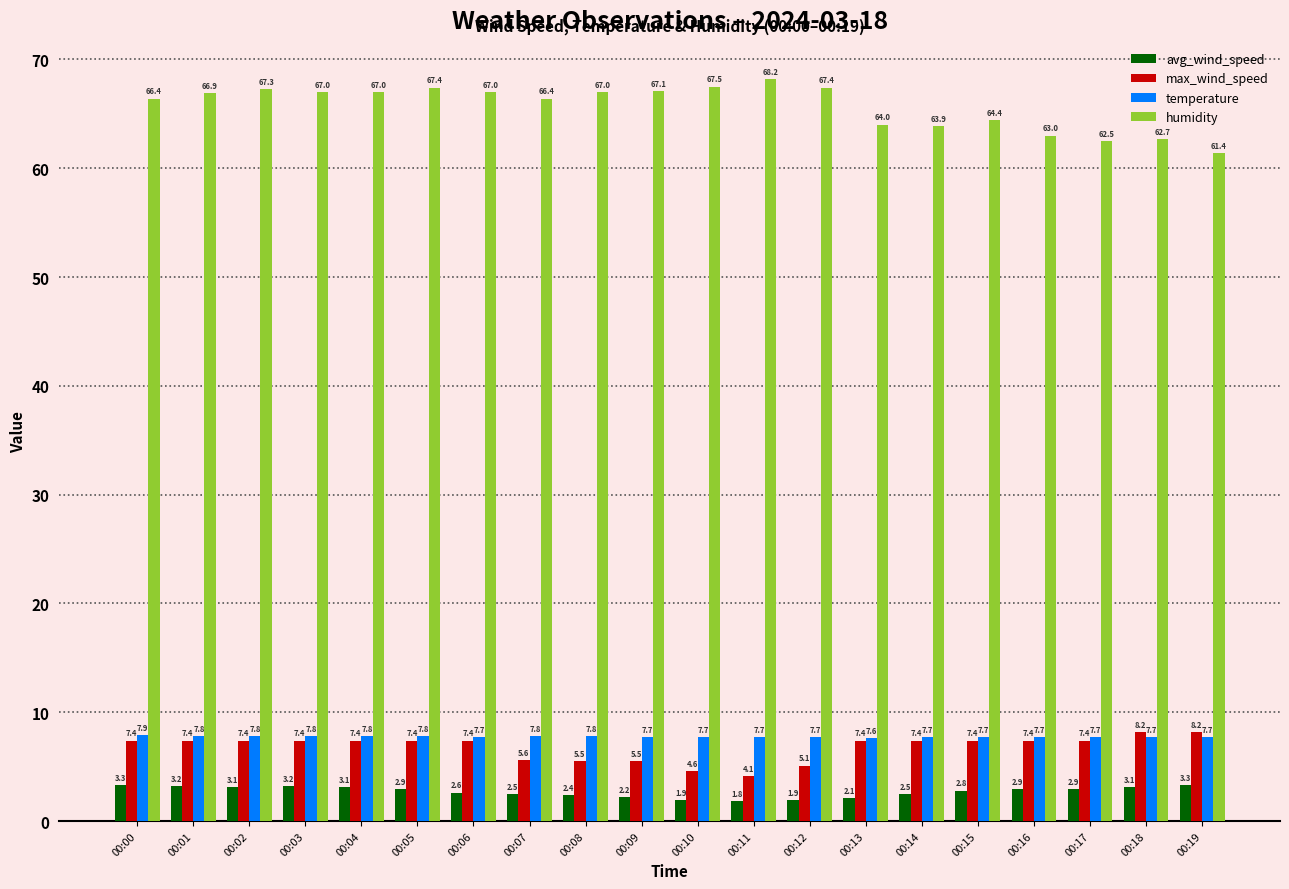

What is the difference between the second highest and second lowest values in the temperature series?

0.1